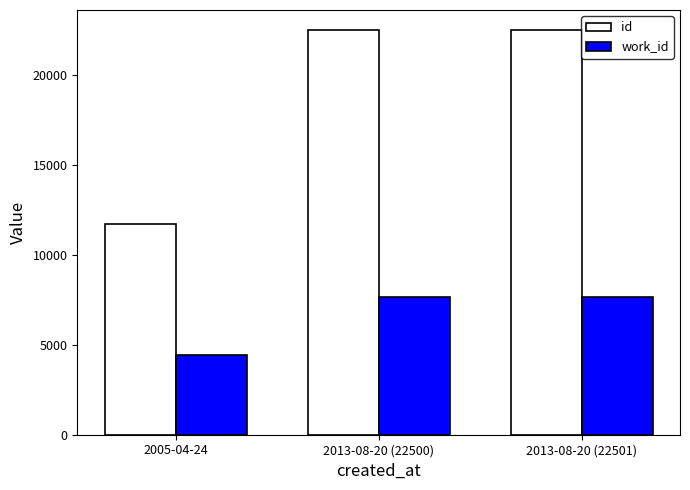

Which series has the widest spread of values?

id